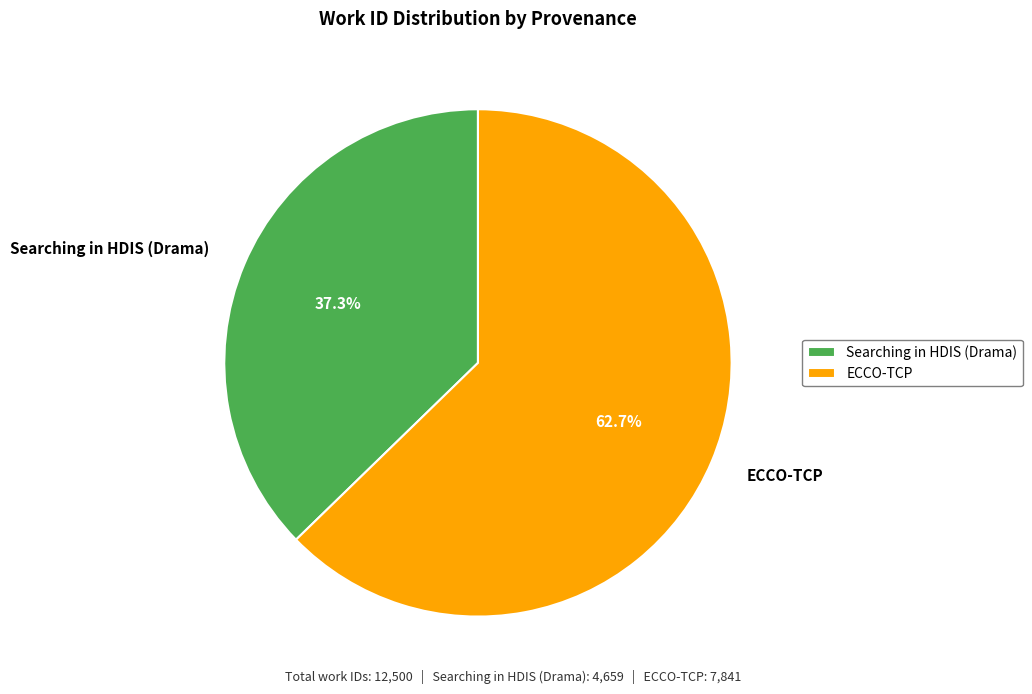

Which slice is the largest?

ECCO-TCP